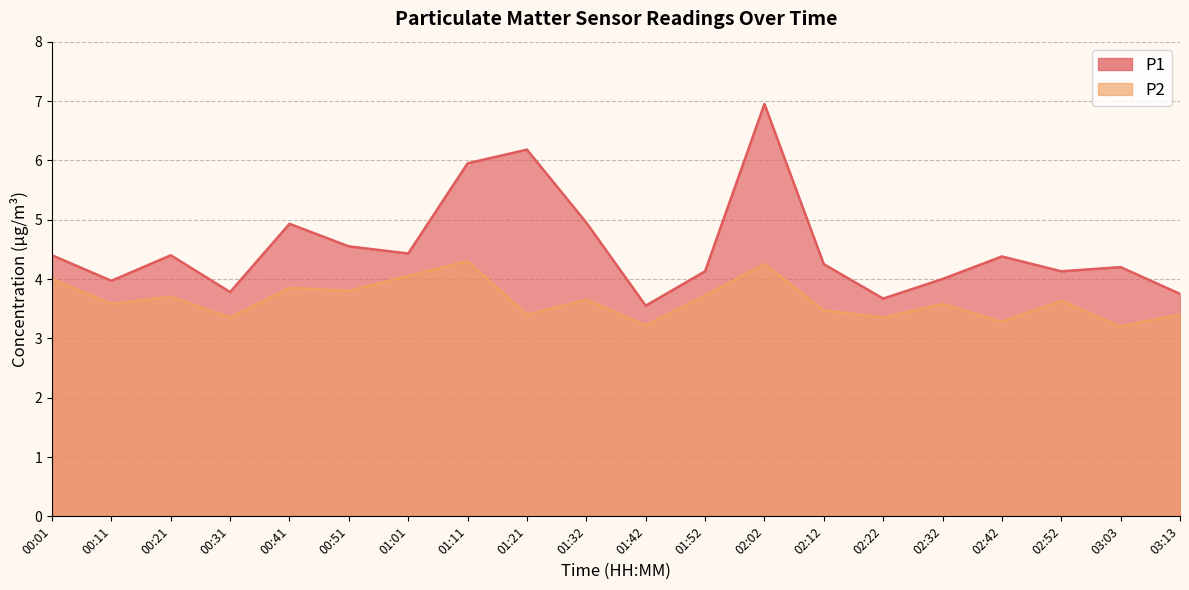

Reading right to left, extract all data points from this chart.

P1: 3.8	4.2	4.1	4.4	4.0	3.7	4.2	7.0	4.1	3.5	5.0	6.2	6.0	4.4	4.5	4.9	3.8	4.4	4.0	4.4
P2: 3.4	3.2	3.6	3.3	3.6	3.4	3.5	4.2	3.7	3.2	3.6	3.4	4.3	4.0	3.8	3.9	3.4	3.7	3.6	4.0